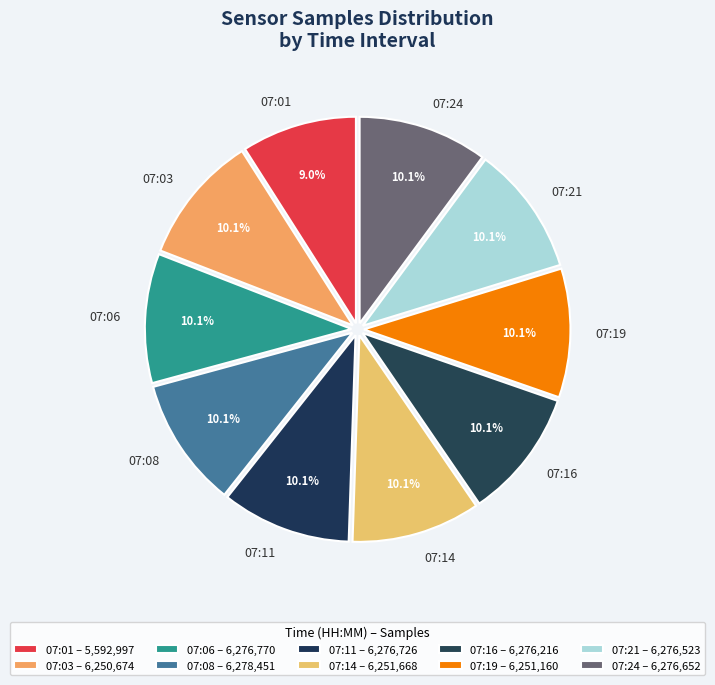

To the nearest percent, what is the average slice percentage?

10%